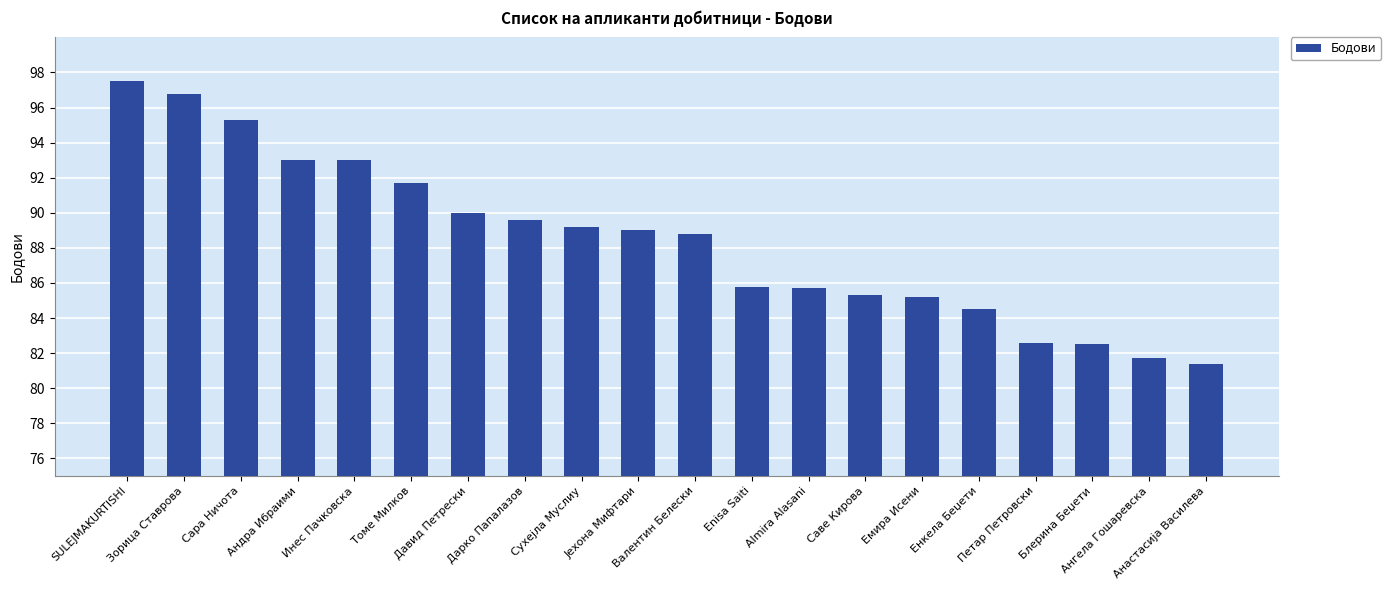

What position from the right is Саве Кирова?

7